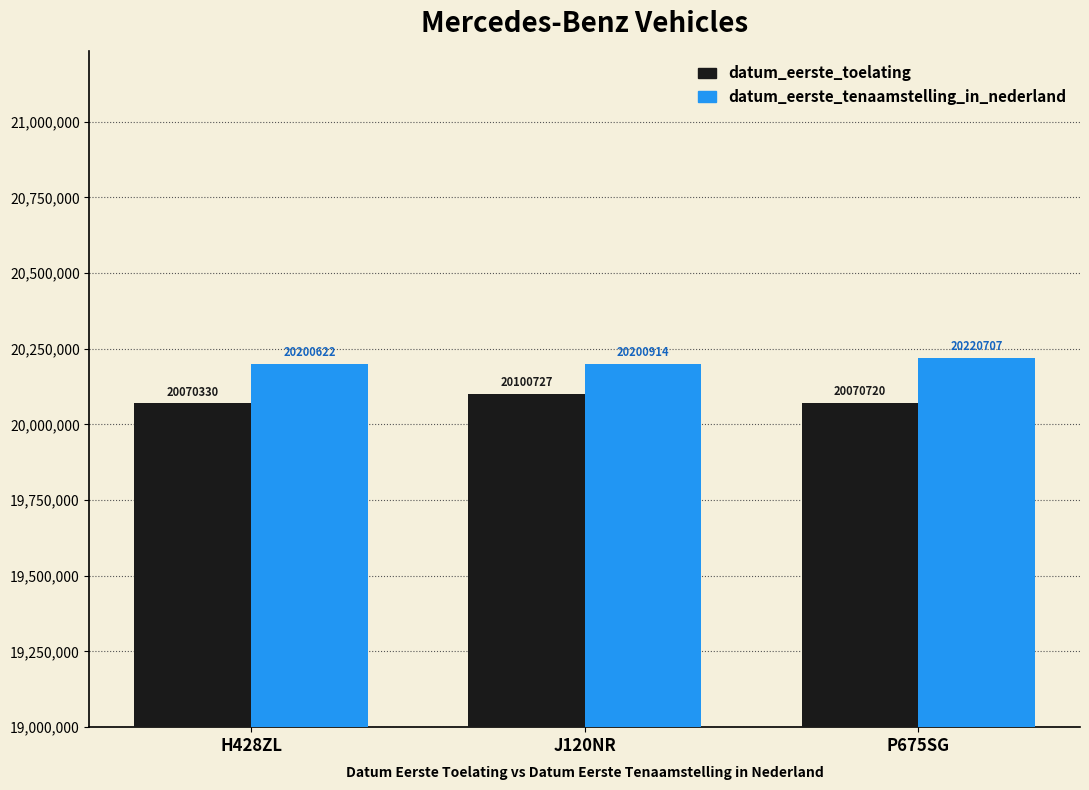

What is the maximum value for datum_eerste_tenaamstelling_in_nederland?

20220707